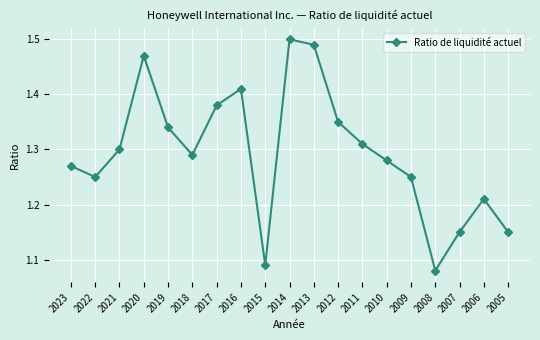

What is the sum of all values?

24.6